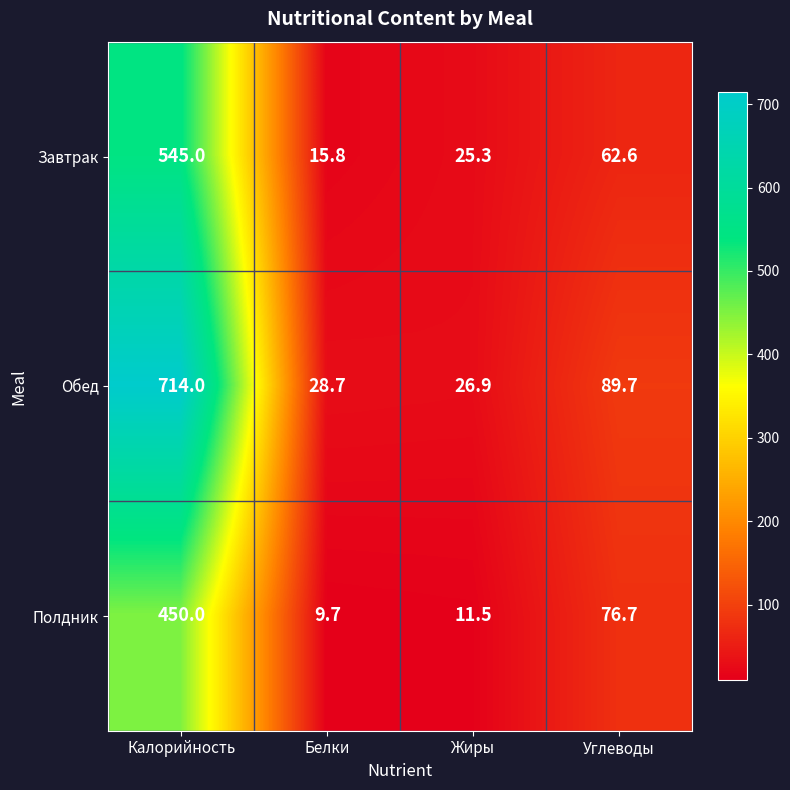

At which category is the sum across all series the highest?

Калорийность